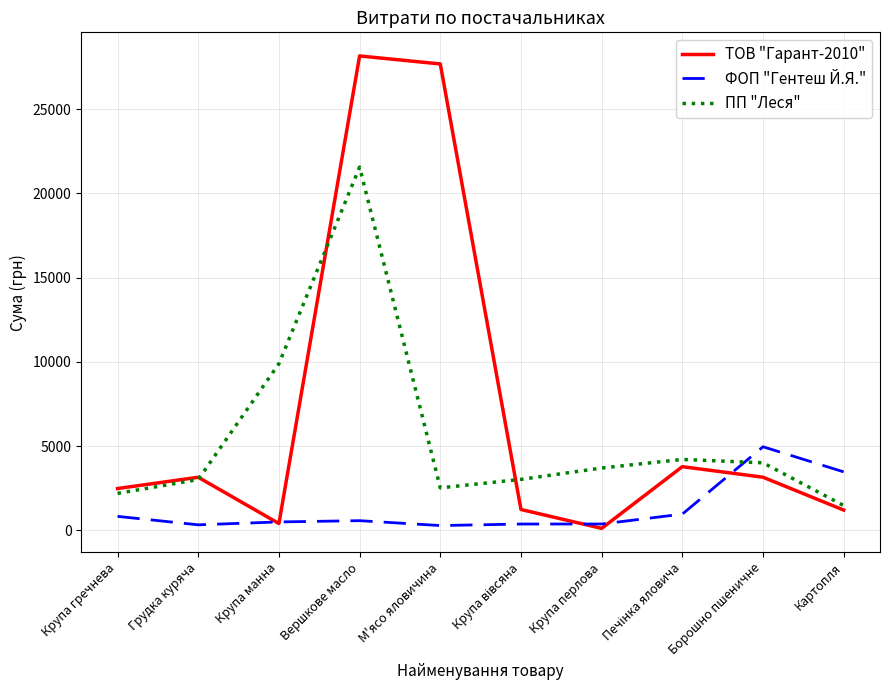

List the series in order of their overall mean, lowest first.

ФОП "Гентеш Й.Я.", ПП "Леся", ТОВ "Гарант-2010"